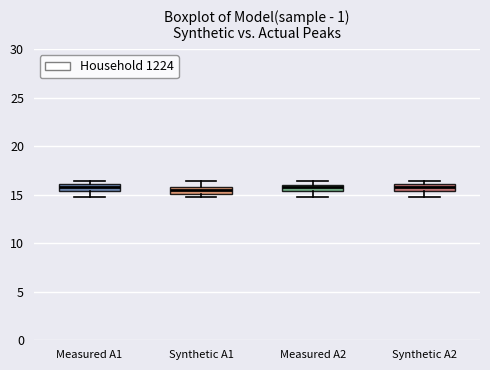

Where does the lower whisker of the box for Synthetic A2 end on the y-axis? The values are not printed on the chart, so give them approximately, as read against the axis.

14.5